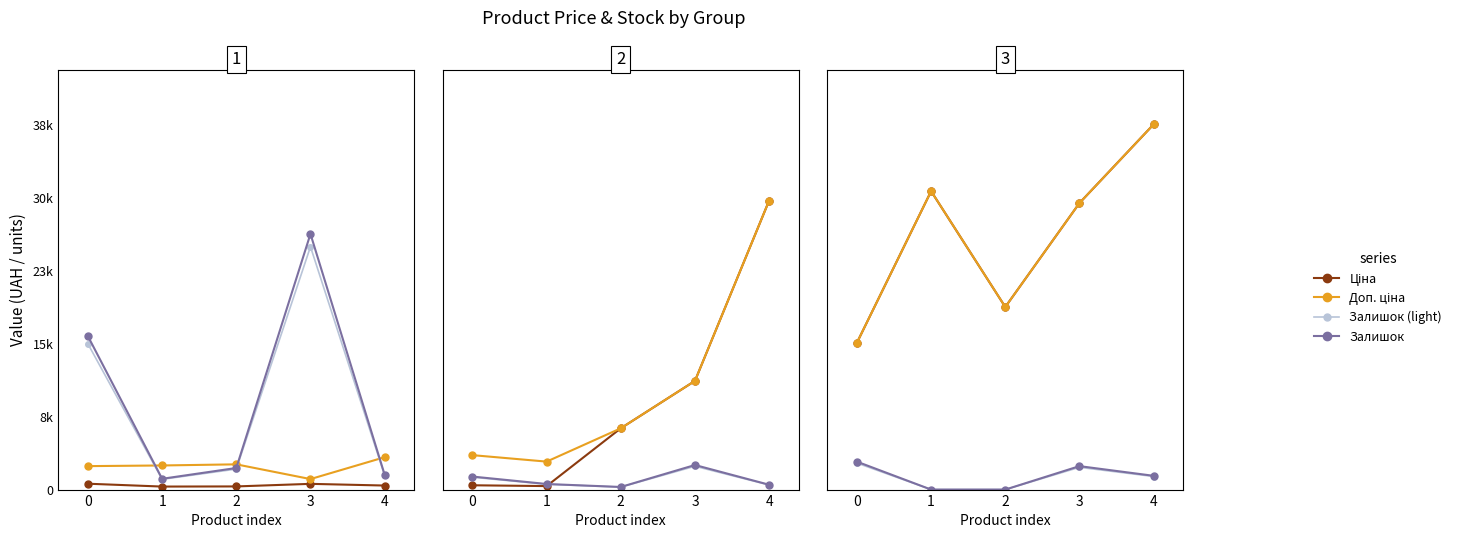

The value of Доп. ціна at 0 is 5548.9. True or false?

False